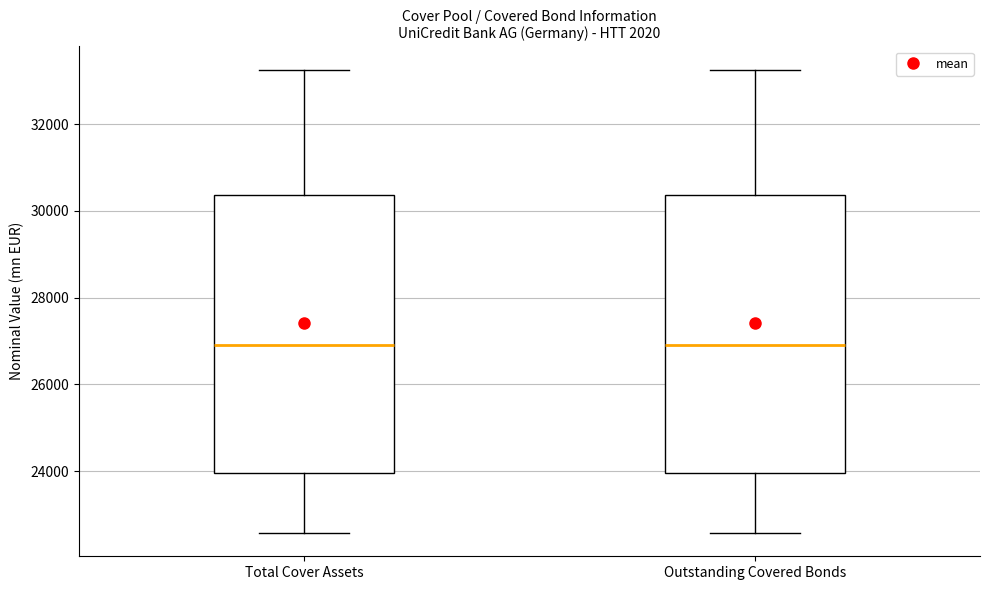

Reading left to right, read every box against the y-axis: the position of its median line, the range the box covers, and the ends of its whiskers. The values are not printed on the chart, so give them approximately, as read against the axis.

Total Cover Assets: median 27000, box 24000 to 30400, whiskers 22600 to 33200
Outstanding Covered Bonds: median 27000, box 24000 to 30400, whiskers 22600 to 33200